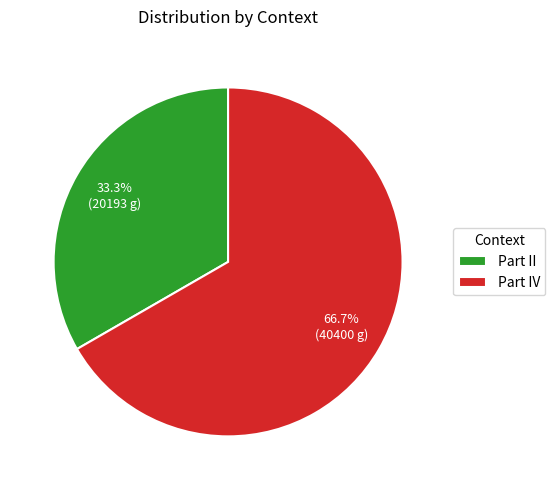

True or false: Part II accounts for 27% of the total.

False